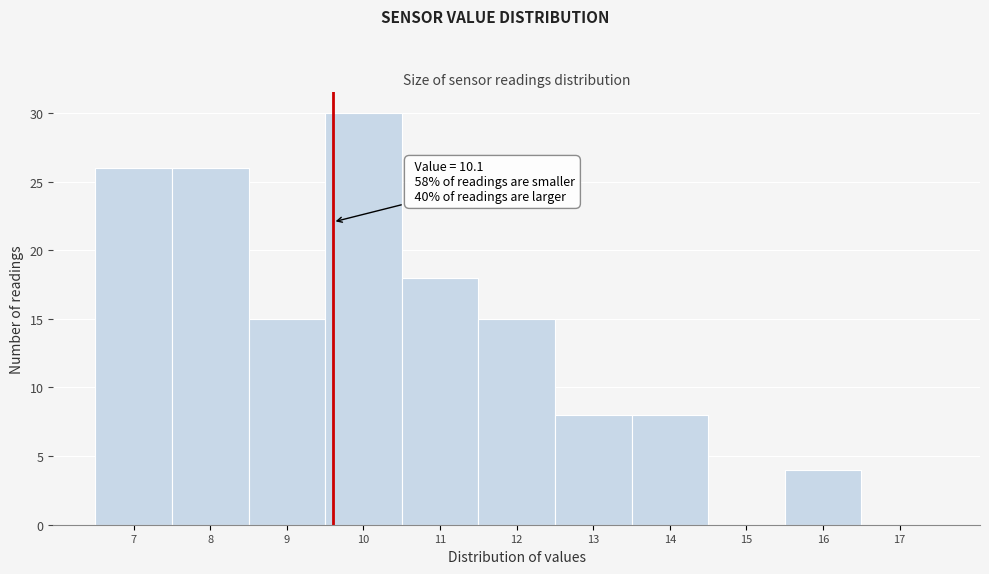

Reading left to right, list all the values displayed in this chart.

7=26	8=26	9=15	10=30	11=18	12=15	13=8	14=8	15=0	16=4	17=0